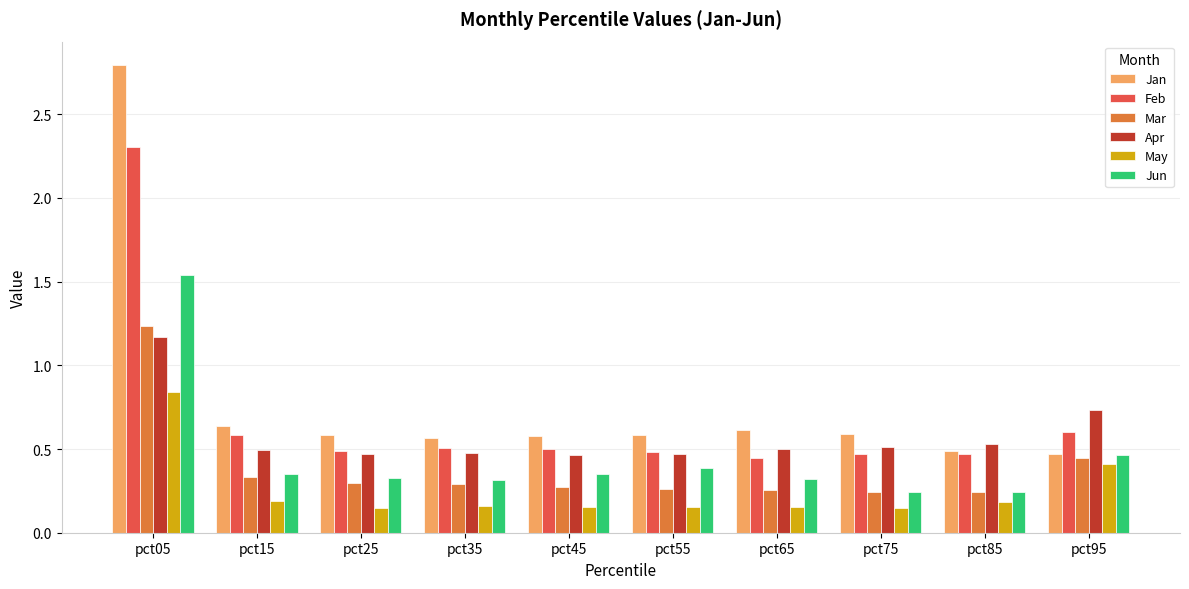

What is the sum of the Feb values at pct15 and pct05?

2.9